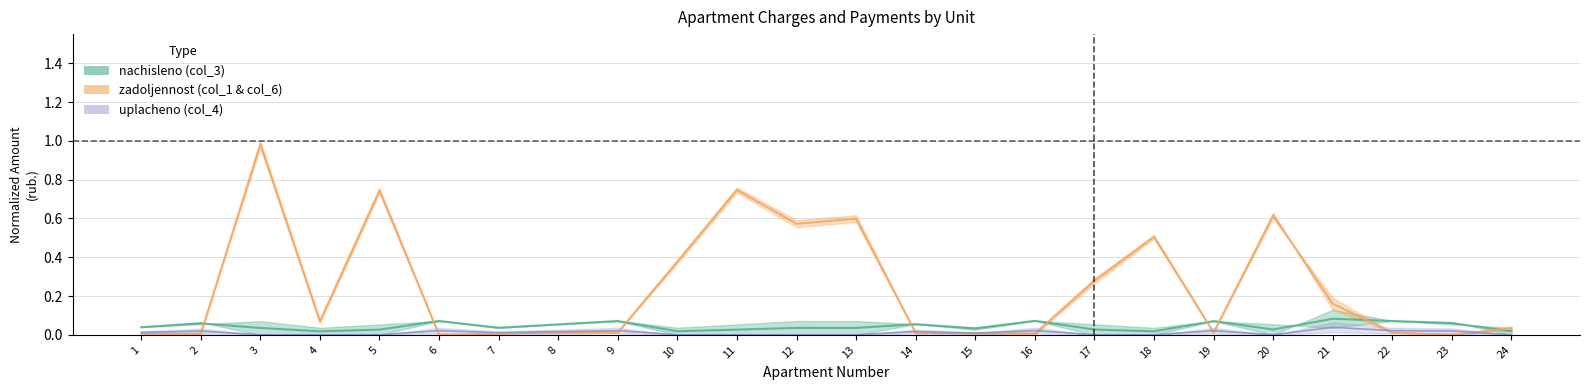

Between which two adjacent categories do uplacheno (col_4) and zadoljennost (col_1) first intersect?

2 and 3